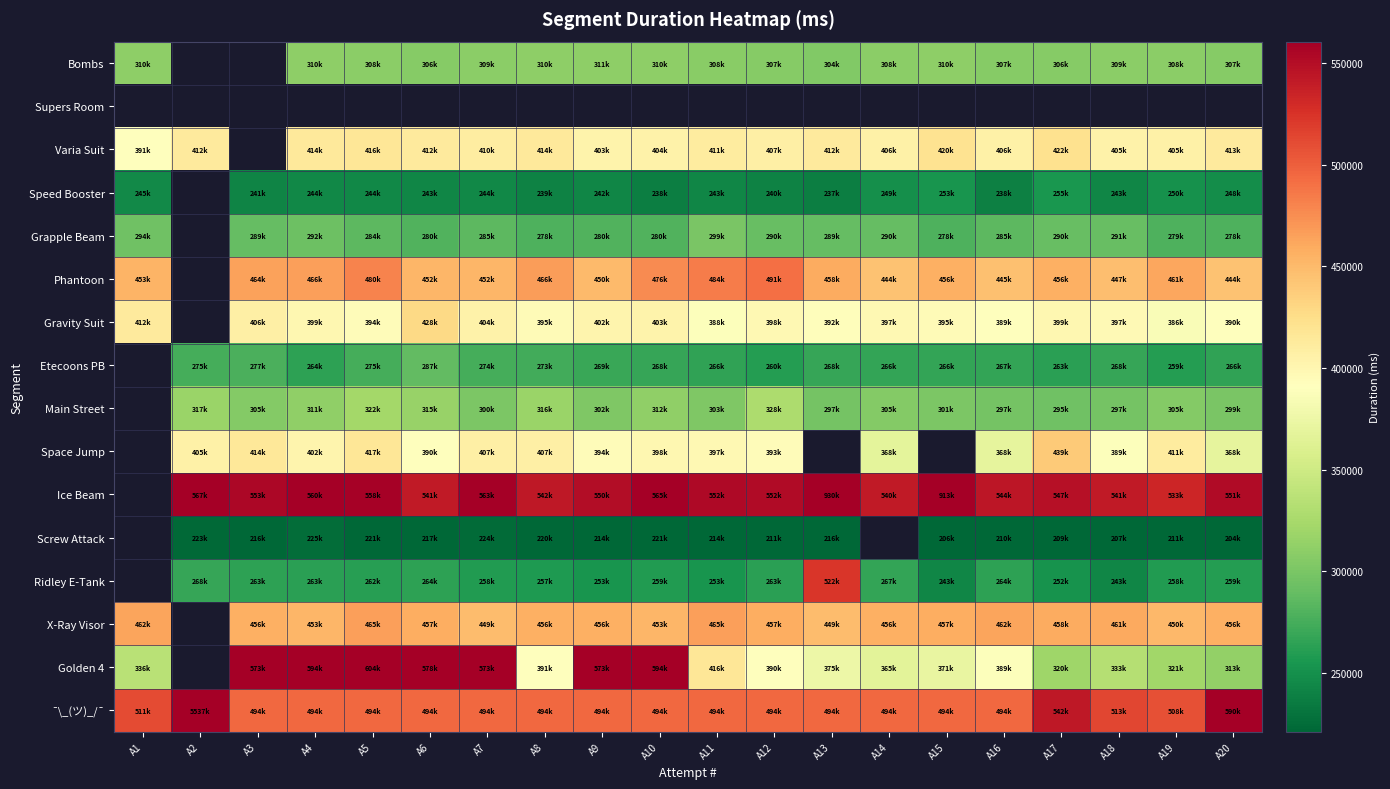

The Phantoon series shows 484386.0 at A11. True or false?

True